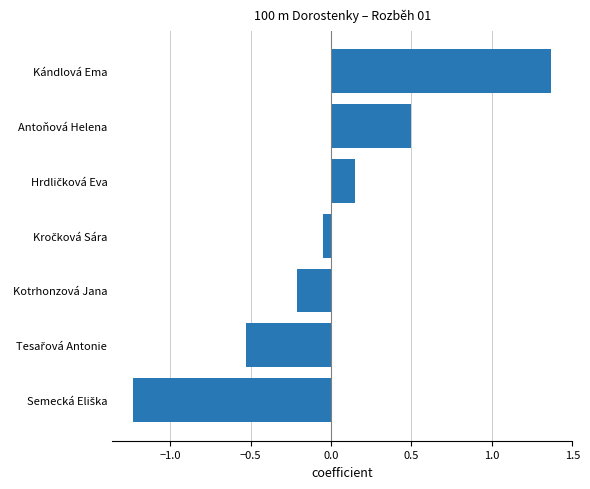

At which category does the chart reach its peak across all series?

Kándlová Ema